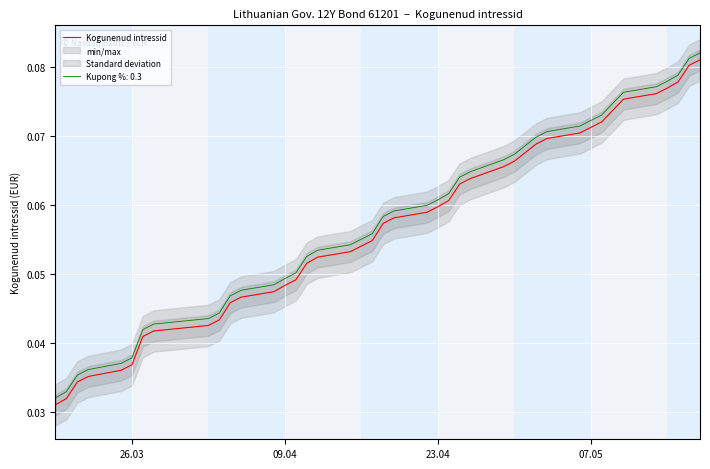

True or false: Kogunenud intressid and Kupong %: 0.3 intersect in this chart.

False